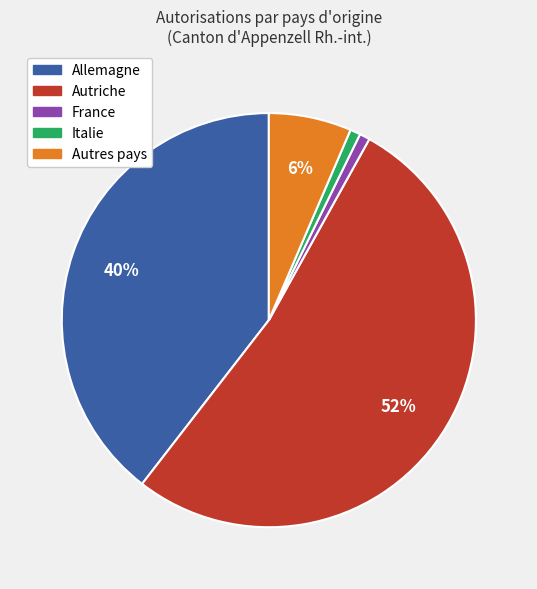

Do Autres pays and Allemagne together represent more than half of the pie?

No